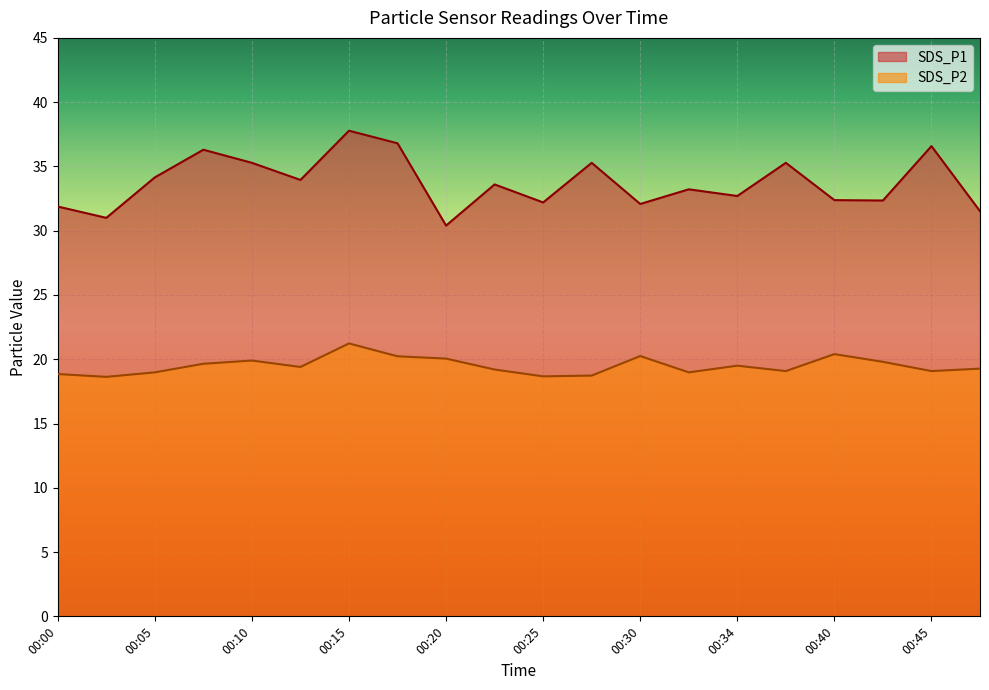

What is the value of the SDS_P2 point at the 13th from the left?

20.2